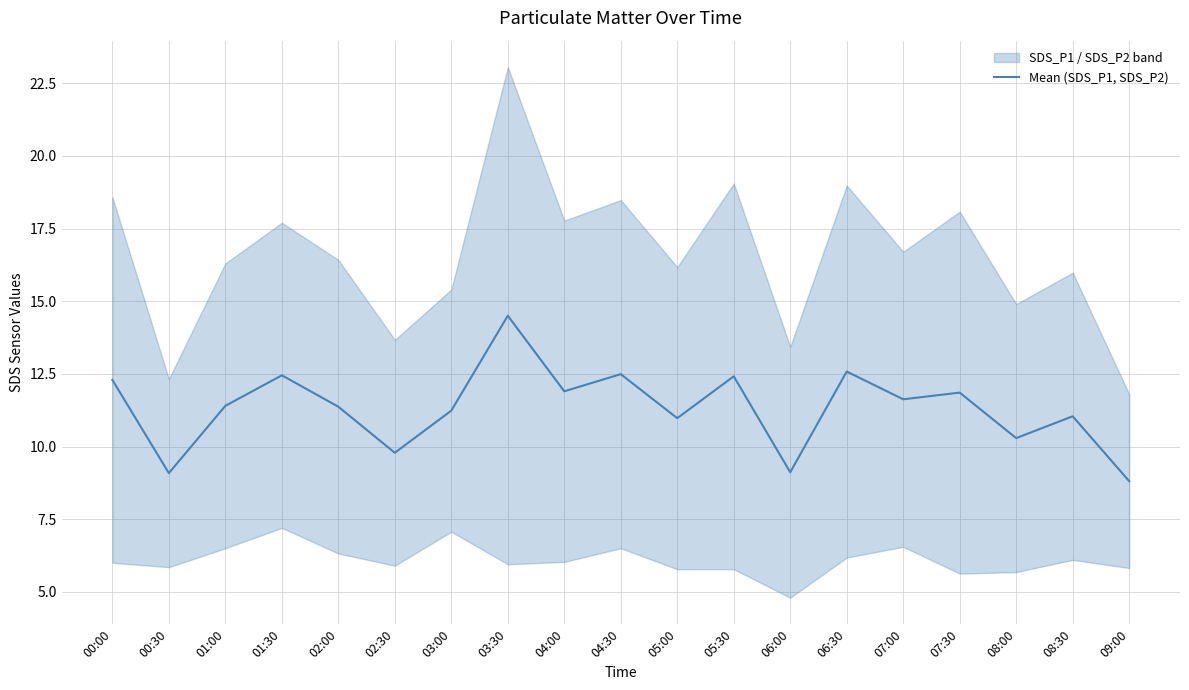

True or false: the data has more than 0 interior local peaks.

True